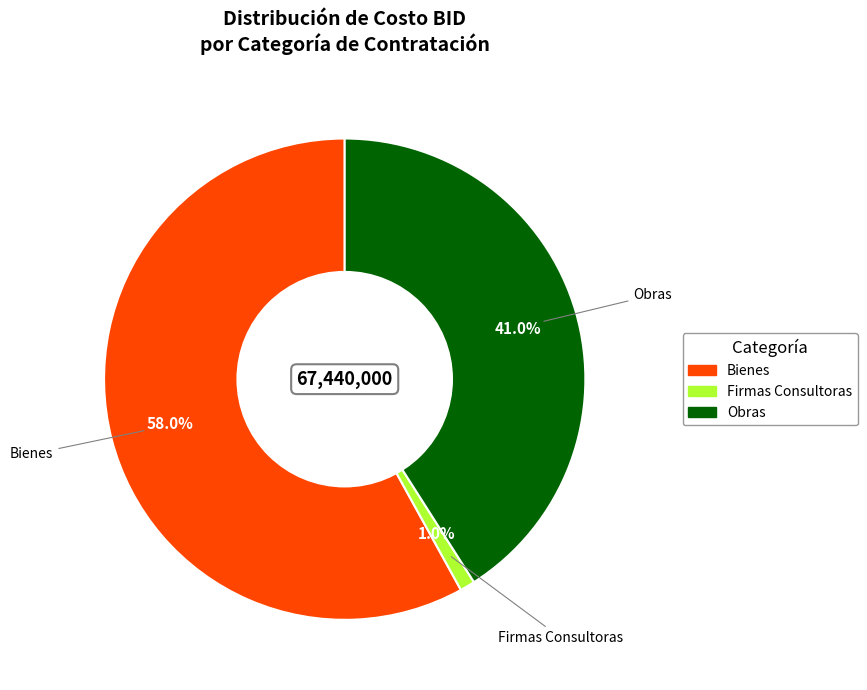

How many segments does this pie chart have?

3